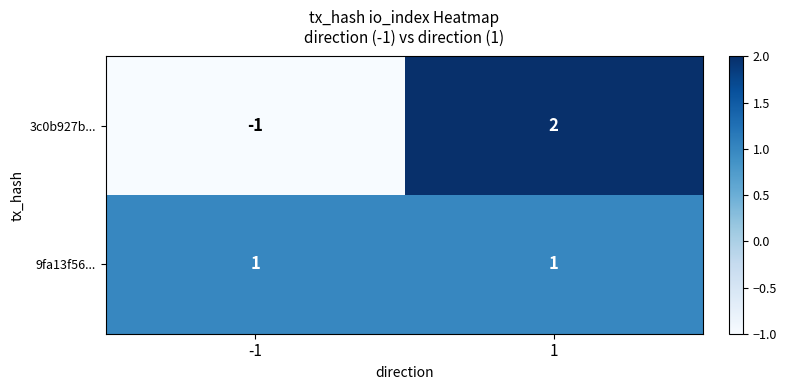

Between -1 and 1, which series saw the biggest shift?

3c0b927b...